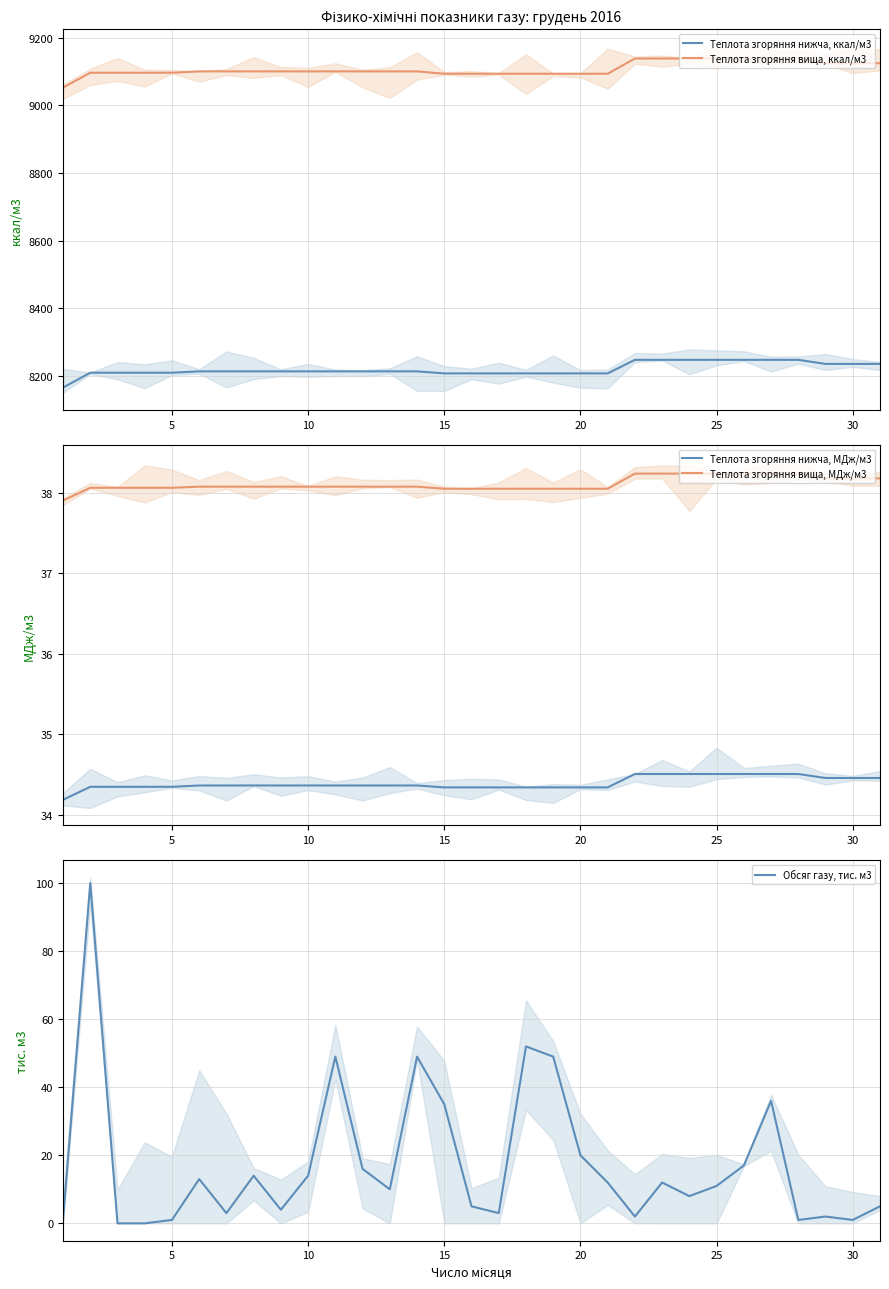

What is the minimum value for Теплота згоряння вища, ккал/м3?

9052